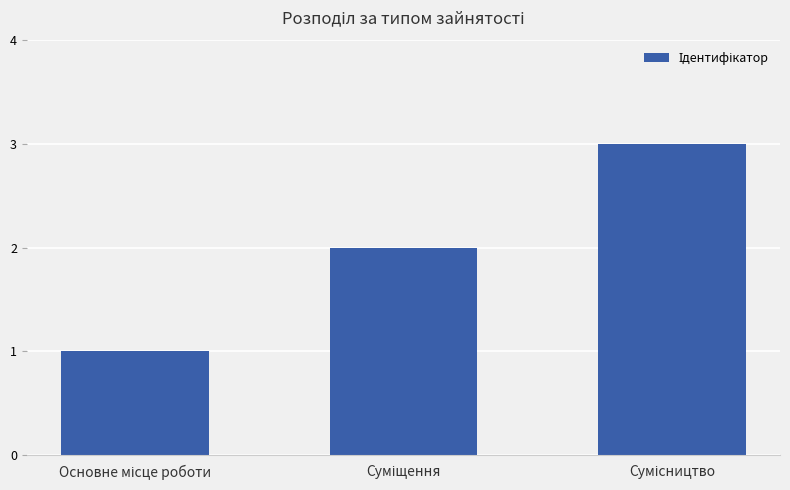

Count the values in the range 1 to 3.

3